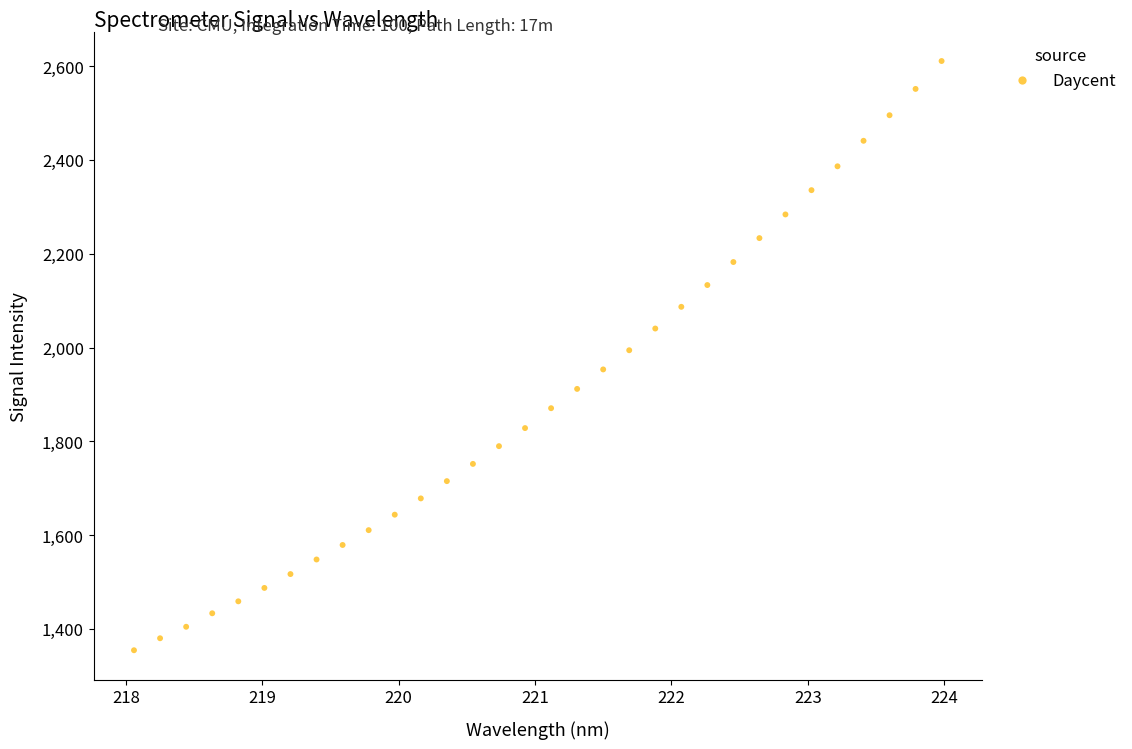

What is the range of Y values (max minus min)?

1256.3